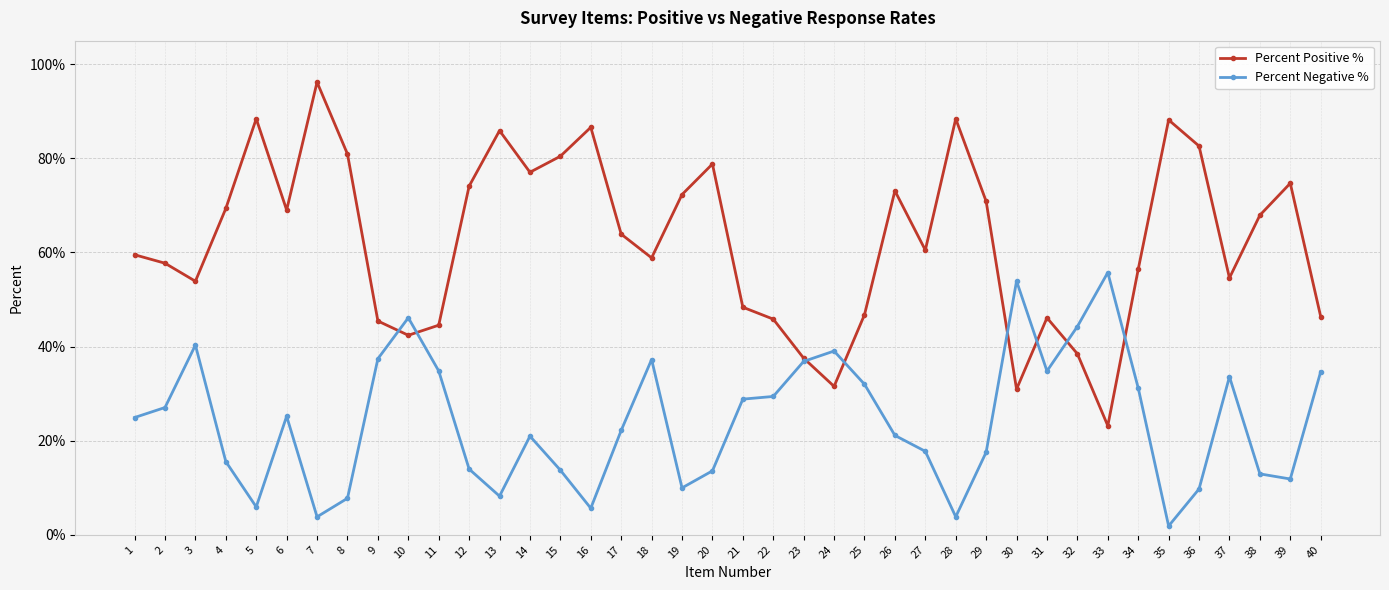

What are all the series names shown in the legend?

Percent Positive %, Percent Negative %